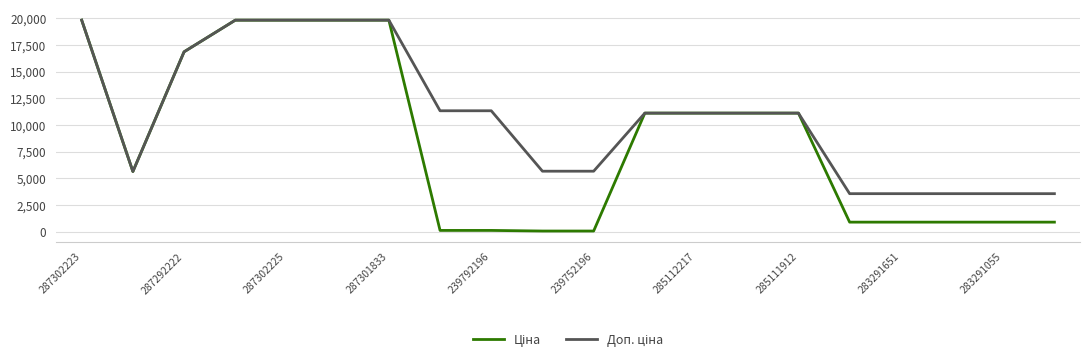

What is the maximum value shown in the chart?

19831.1